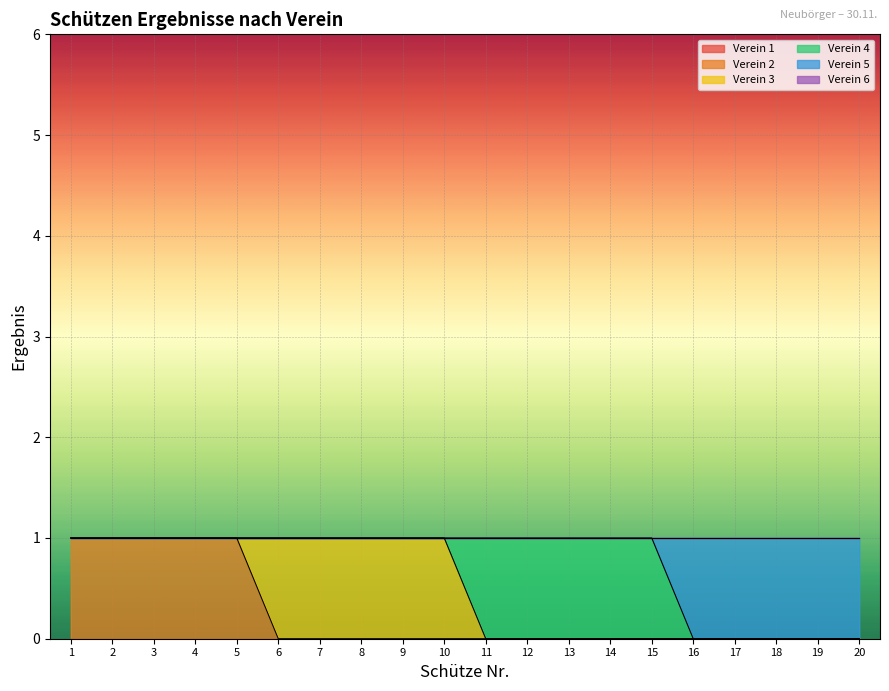

The Verein 3 series shows 2 at 8. True or false?

False